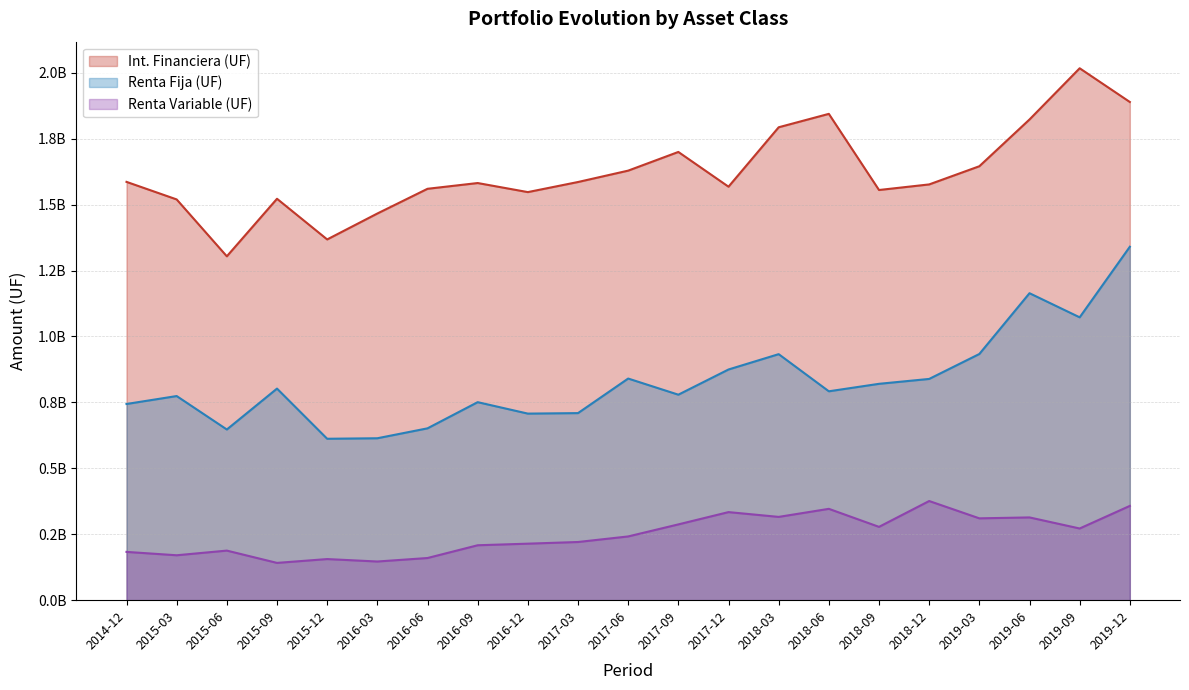

True or false: Renta Variable (UF) and Renta Fija (UF) intersect in this chart.

False